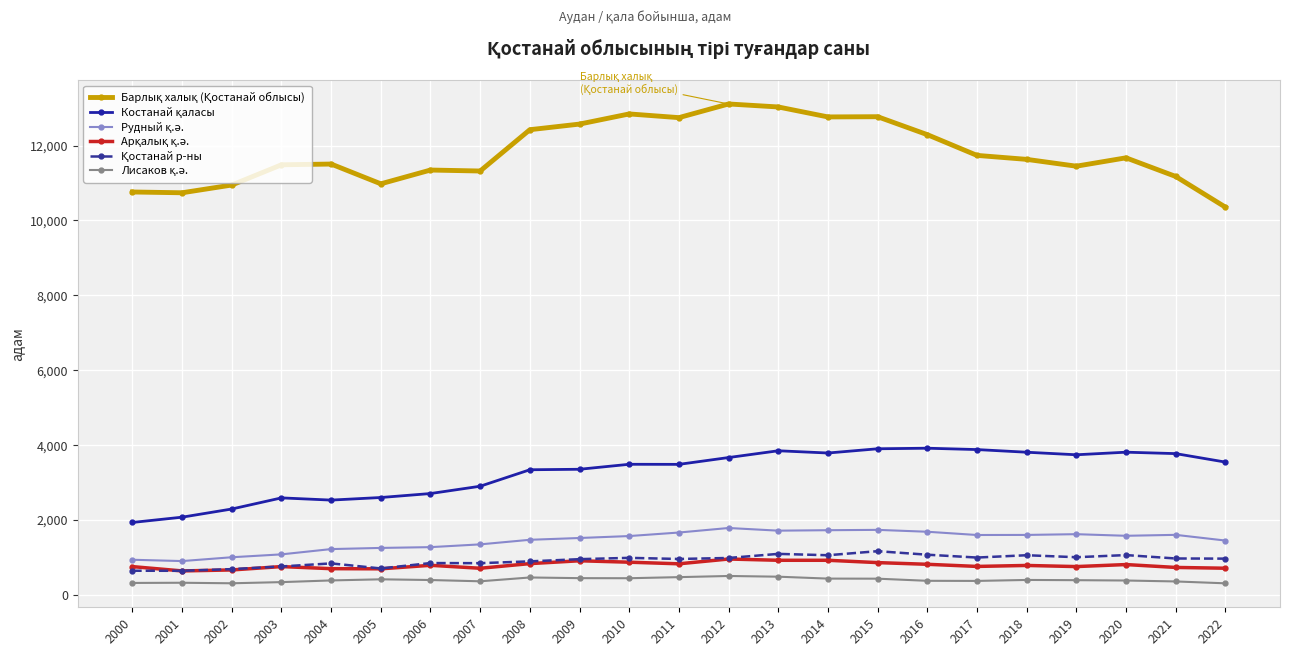

What is the greatest value displayed?

13109